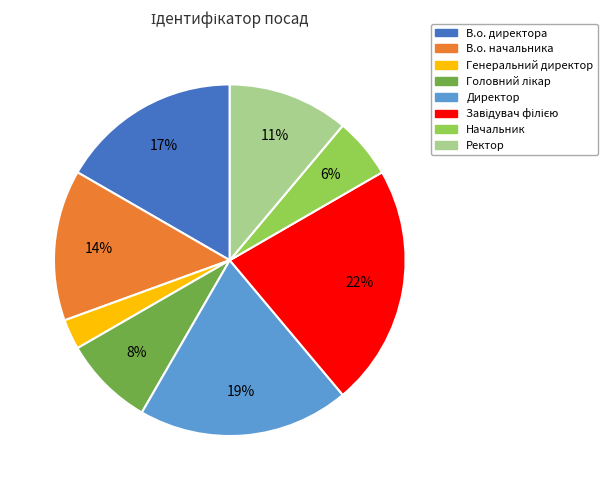

How many slices are in this pie chart?

8